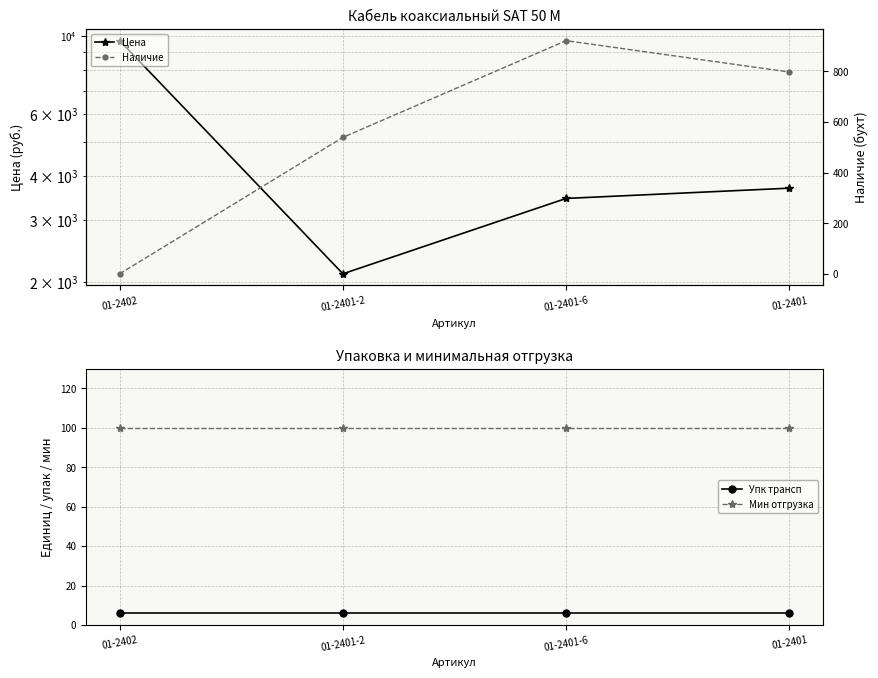

How many Наличие values are between 539 and 921?

3